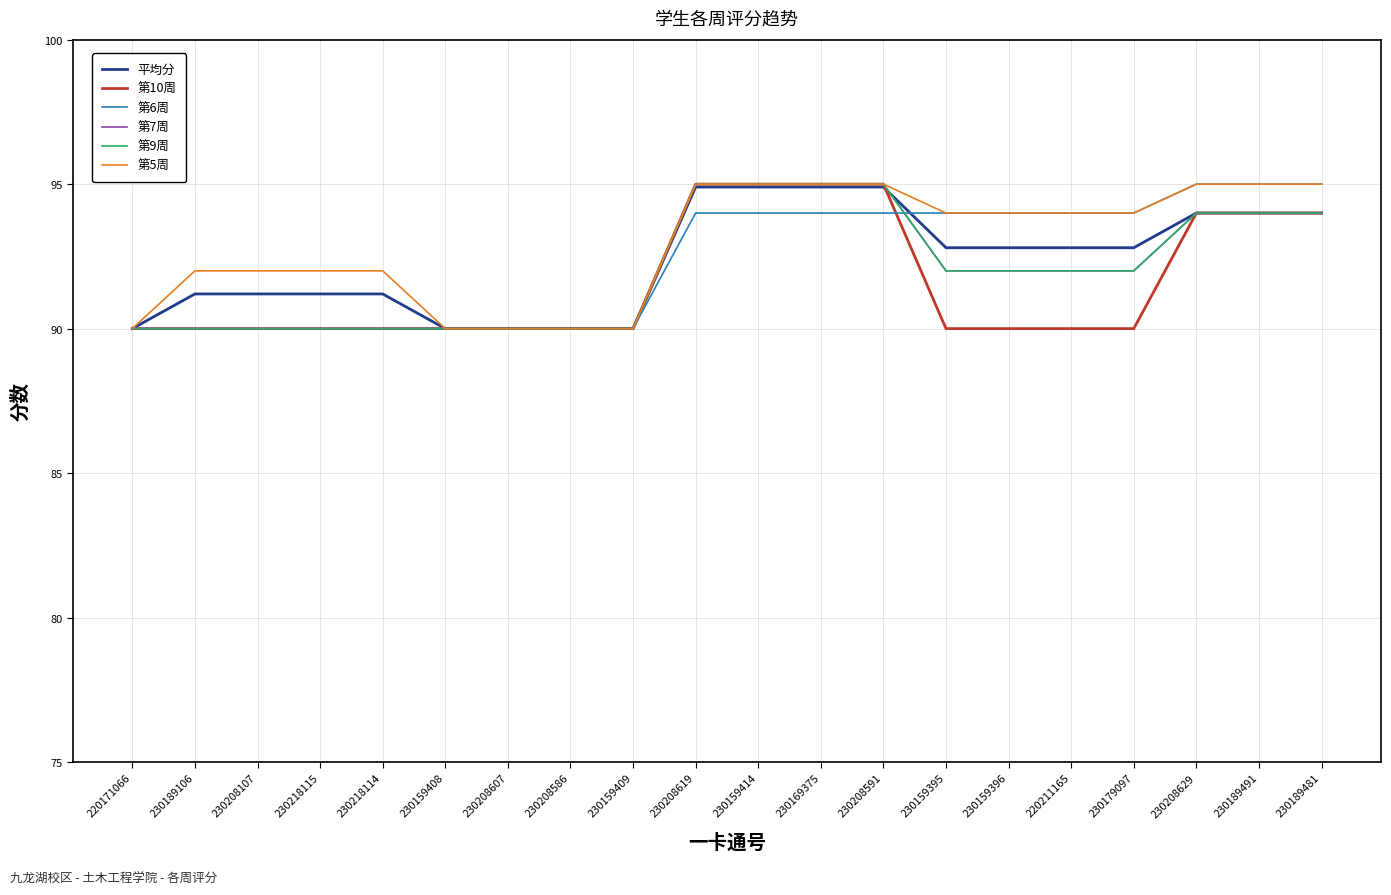

Does the chart have visible grid lines?

Yes